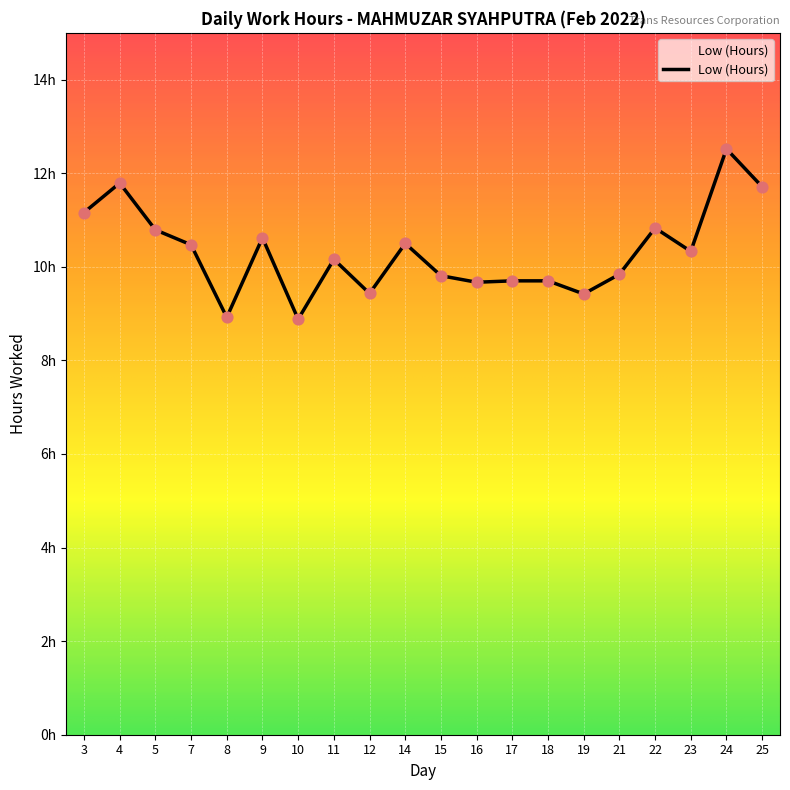

Which has a higher value, 15 or 8?

15